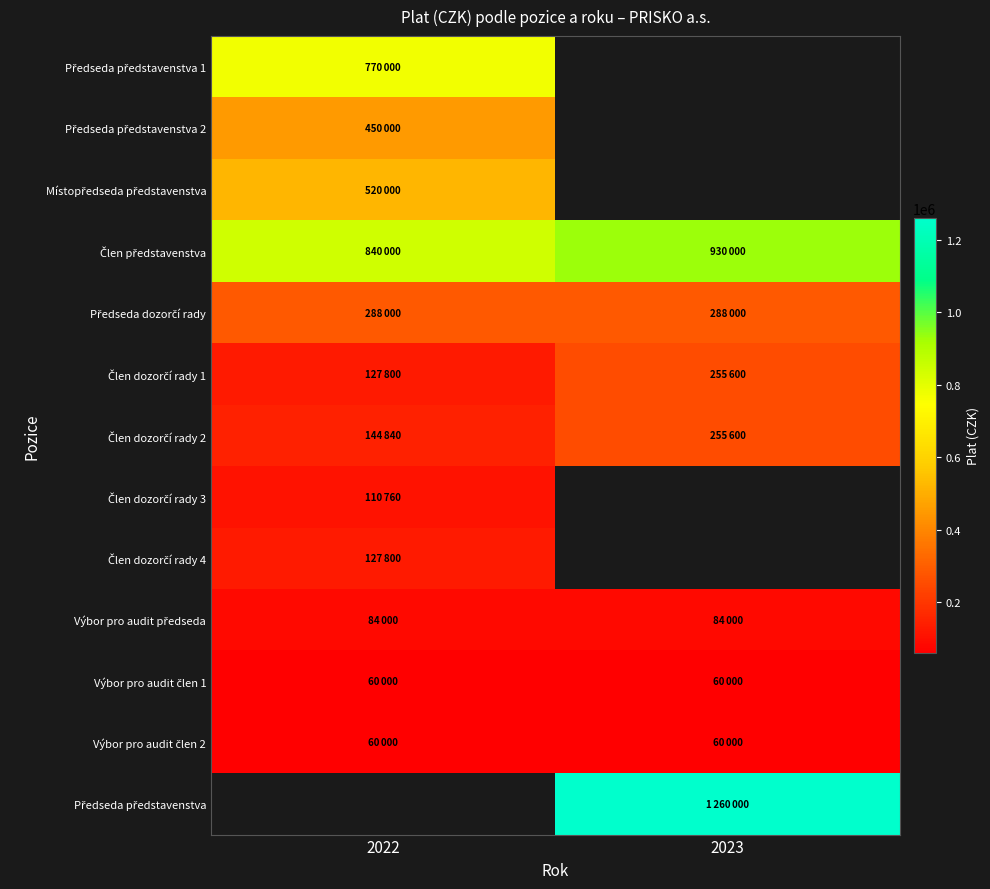

Rank the series at 2022 from highest to lowest value.

Člen představenstva, Předseda představenstva 1, Místopředseda představenstva, Předseda představenstva 2, Předseda dozorčí rady, Člen dozorčí rady 2, Člen dozorčí rady 1, Člen dozorčí rady 4, Výbor pro audit předseda, Výbor pro audit člen 1, Výbor pro audit člen 2, Předseda představenstva, Člen dozorčí rady 3